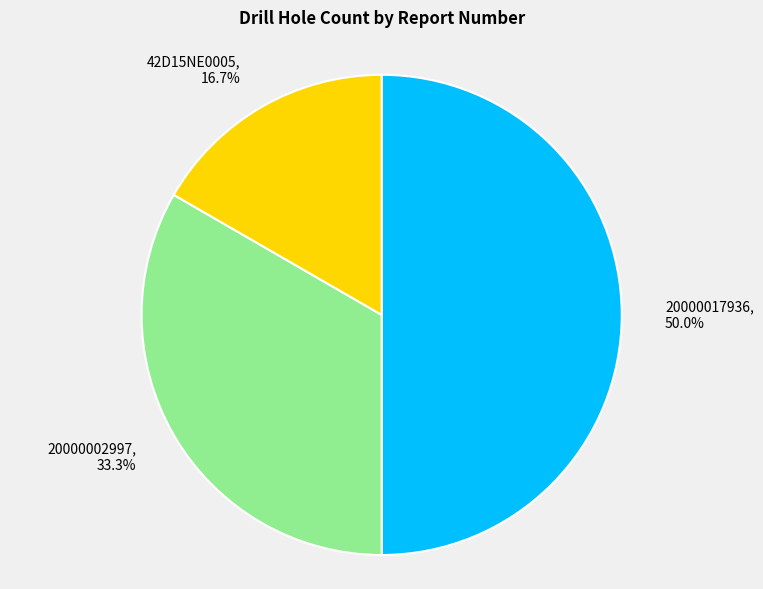

To the nearest percent, what percentage of the pie is 20000002997?

33%